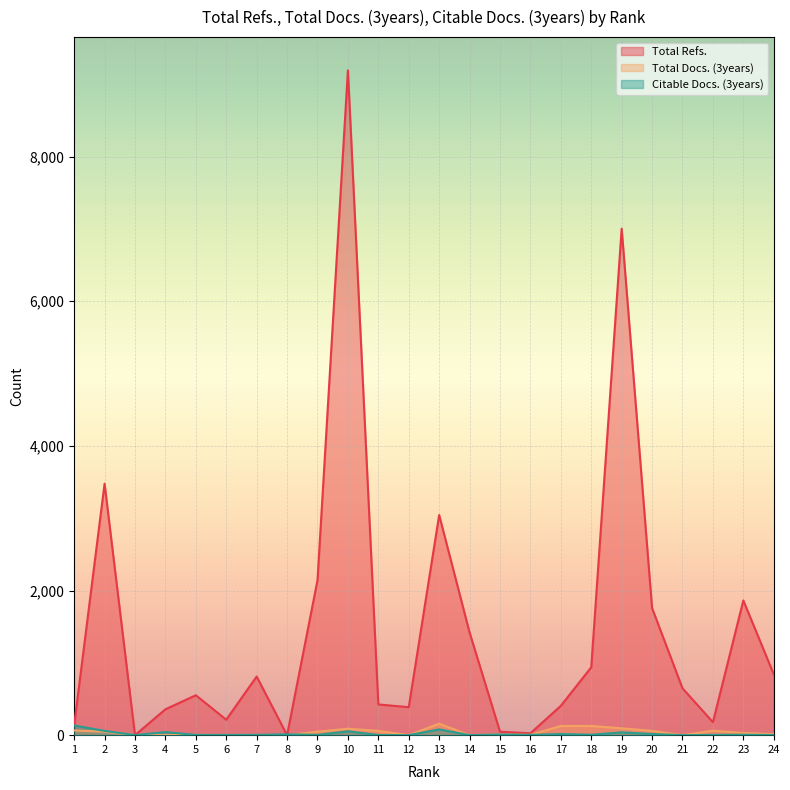

Reading left to right, extract all data points from this chart.

Total Refs.: 140	3478	0	358	552	214	811	0	2143	9193	425	387	3044	1420	48	26	406	939	7004	1757	648	180	1863	842
Total Docs. (3years): 65	48	0	1	3	1	1	0	48	89	59	0	159	0	9	5	127	127	95	59	0	62	31	14
Citable Docs. (3years): 134	59	1	43	3	3	4	12	4	53	2	0	80	0	9	4	15	6	39	16	0	4	6	2